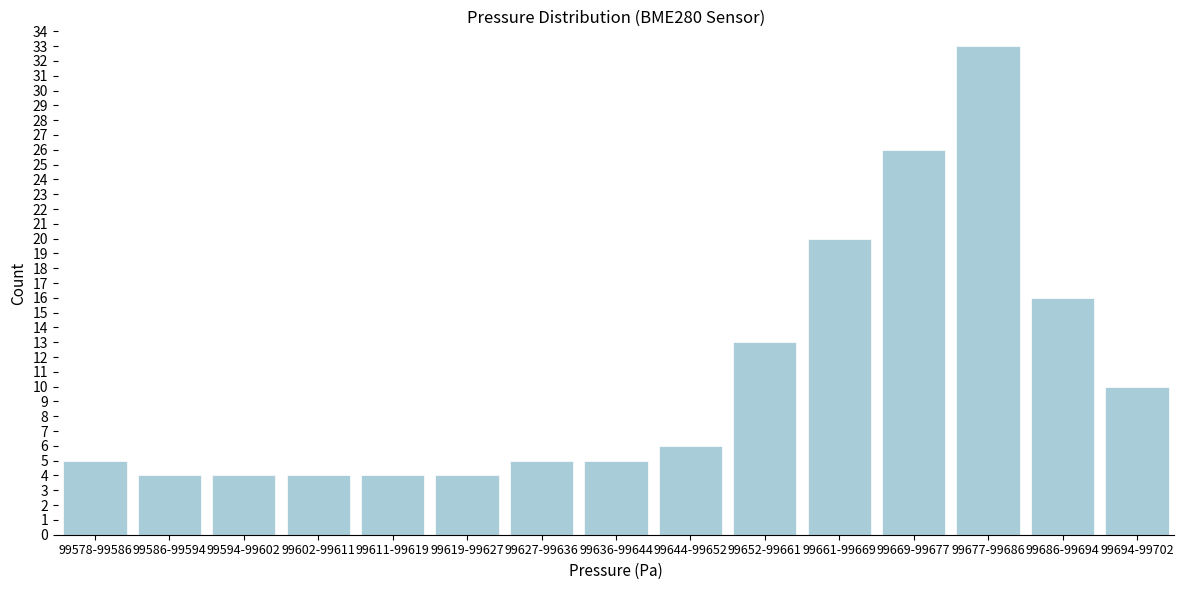

Reading right to left, list all the values displayed in this chart.

99694-99702=10	99686-99694=16	99677-99686=33	99669-99677=26	99661-99669=20	99652-99661=13	99644-99652=6	99636-99644=5	99627-99636=5	99619-99627=4	99611-99619=4	99602-99611=4	99594-99602=4	99586-99594=4	99578-99586=5